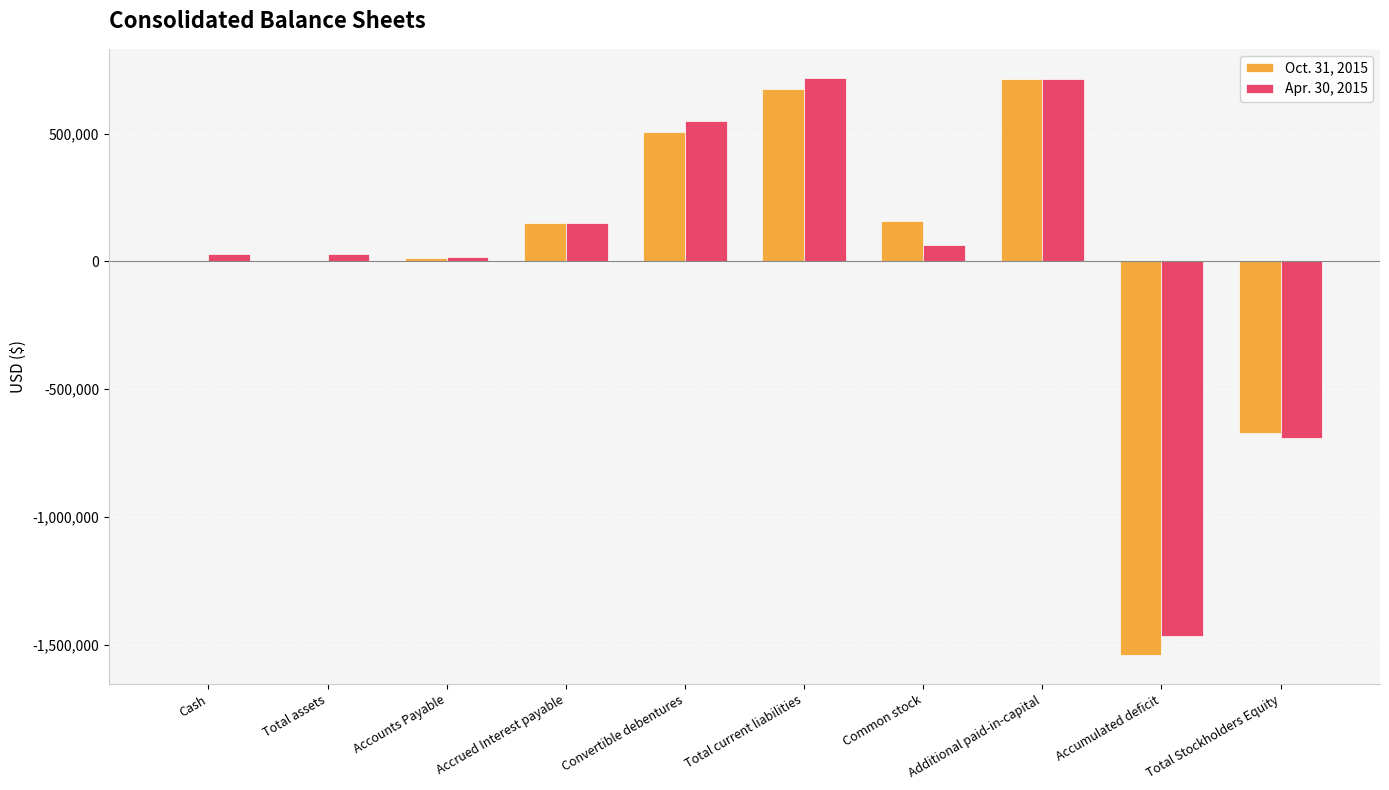

Is the value of Oct. 31, 2015 at Common stock greater than the value of Apr. 30, 2015 at Total assets?

Yes